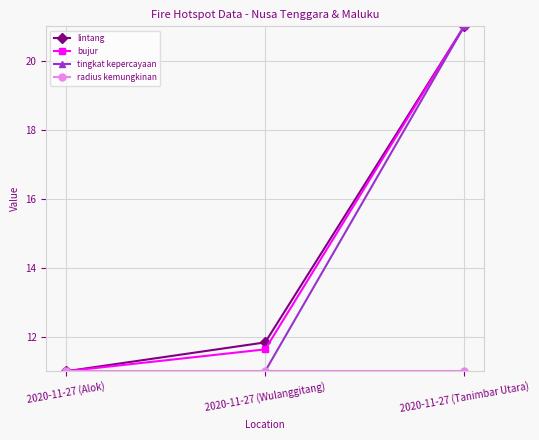

Is it true that tingkat kepercayaan equals 11.0 at 2020-11-27 (Wulanggitang)?

True